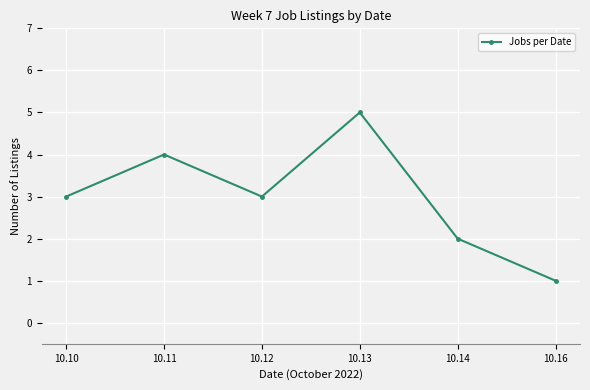

The value at 10.12 is 1. True or false?

False